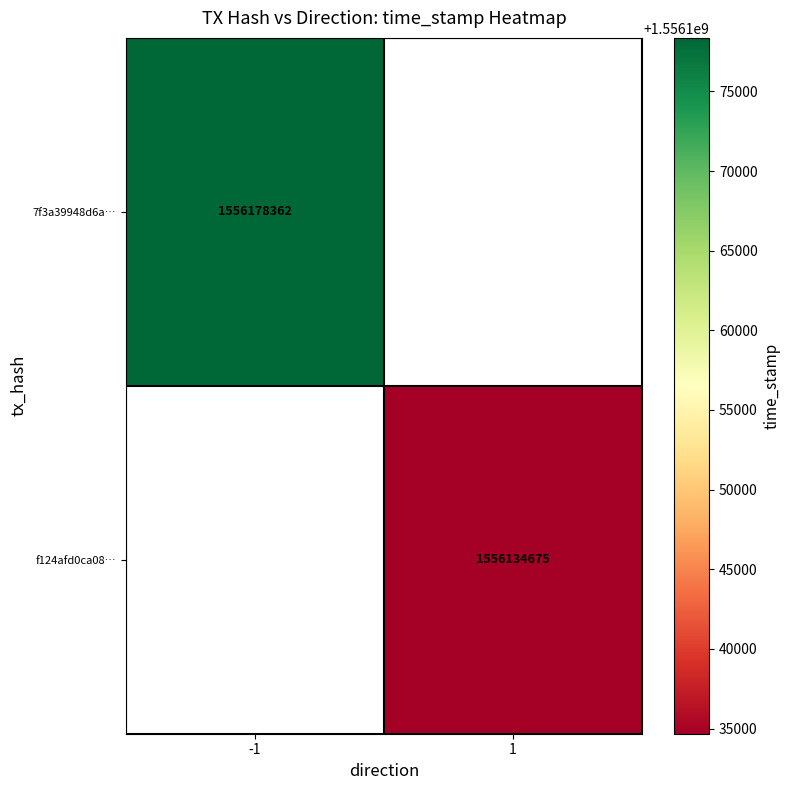

The value of 7f3a39948d6a… at -1 is 1556178362. True or false?

True